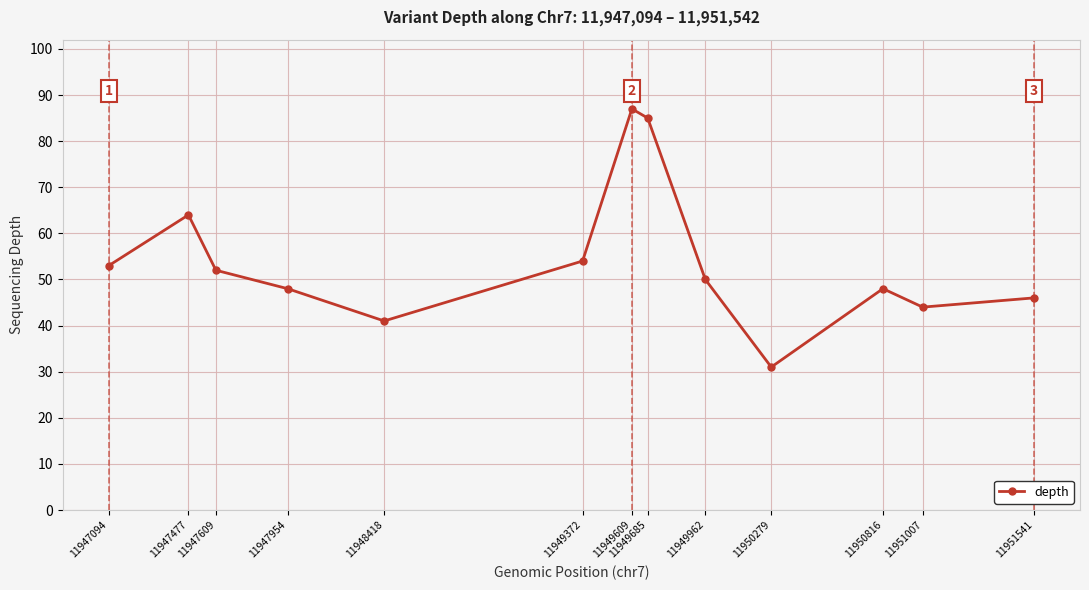

What is the sum of the values at 11947609 and 11949372?

106